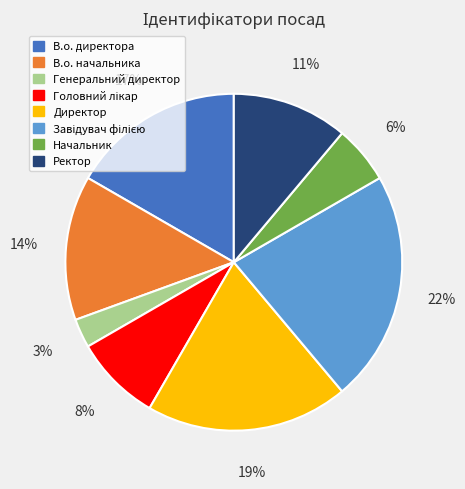

The В.о. начальника slice represents 14% of the pie. True or false?

True